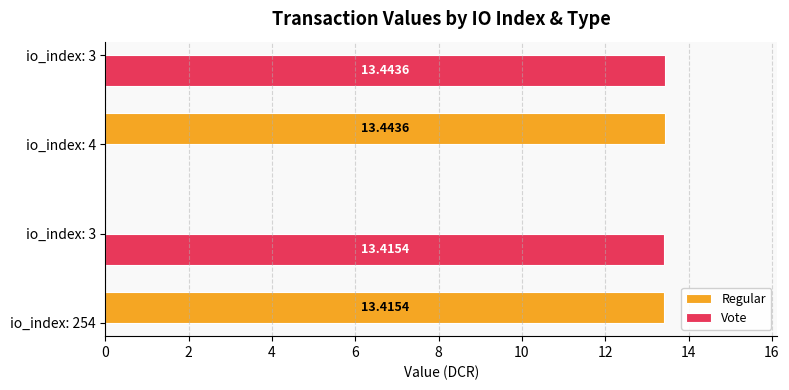

What is the average value of the Vote series?

13.4